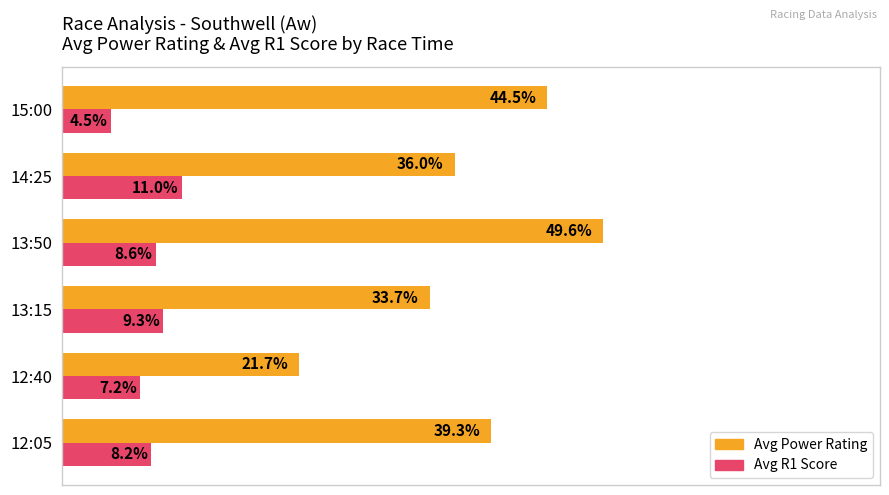

List the series in order of their overall mean, highest first.

Avg Power Rating, Avg R1 Score